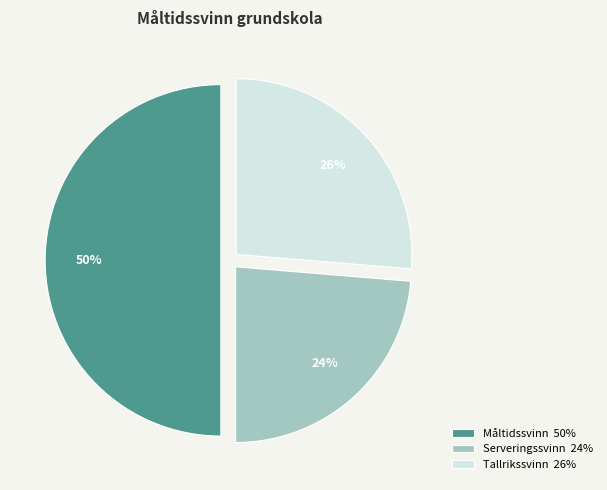

To the nearest percent, what is the difference between the largest and smallest slice percentages?

26%